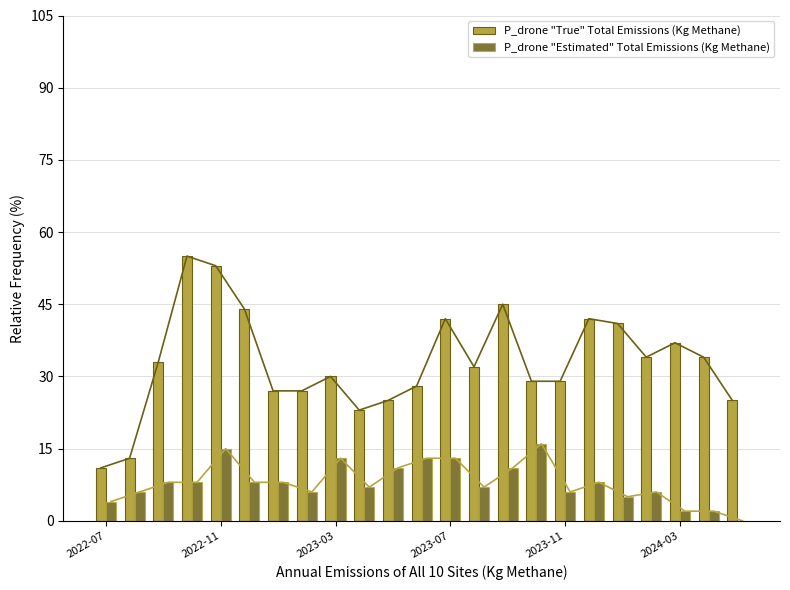

What is the sum of all P_drone "True" Total Emissions (Kg Methane) values?

759